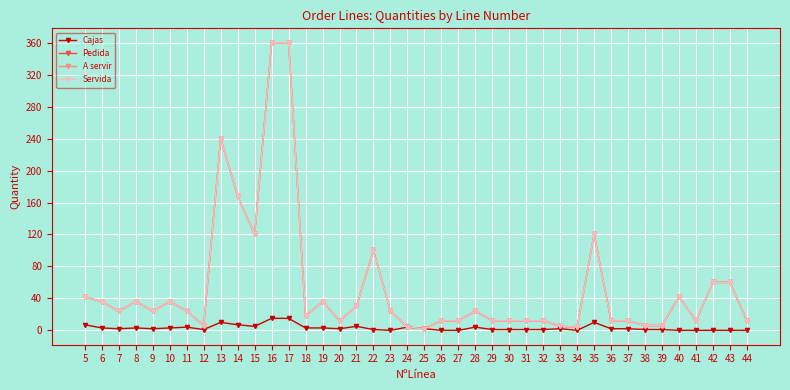

List the labels in order of Servida value, largest first.

16, 17, 13, 14, 15, 35, 22, 42, 43, 5, 40, 6, 8, 10, 19, 21, 7, 9, 11, 23, 28, 18, 20, 26, 27, 29, 30, 31, 32, 36, 37, 41, 44, 12, 38, 39, 33, 24, 34, 25